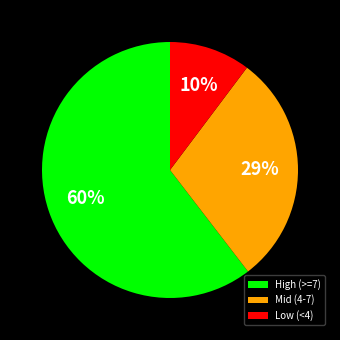

Rank the categories by value from lowest to highest.

Low (<4), Mid (4-7), High (>=7)